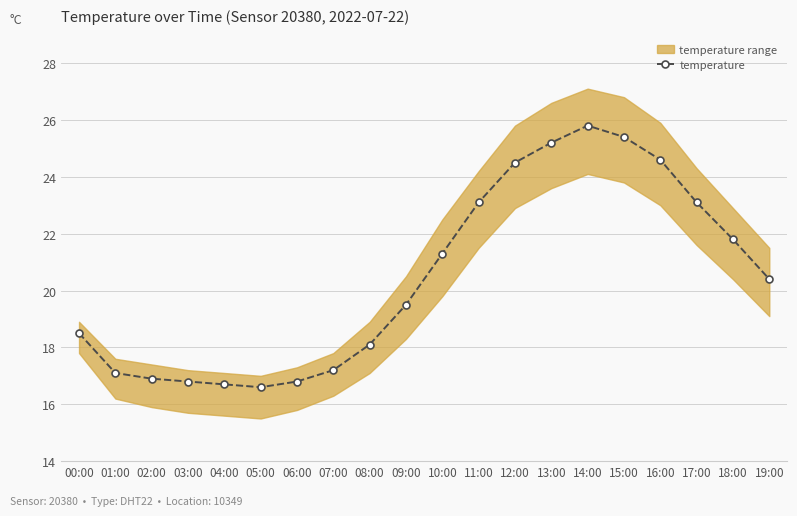

List the labels in order of value, largest first.

14:00, 15:00, 13:00, 16:00, 12:00, 11:00, 17:00, 18:00, 10:00, 19:00, 09:00, 00:00, 08:00, 07:00, 01:00, 02:00, 03:00, 06:00, 04:00, 05:00